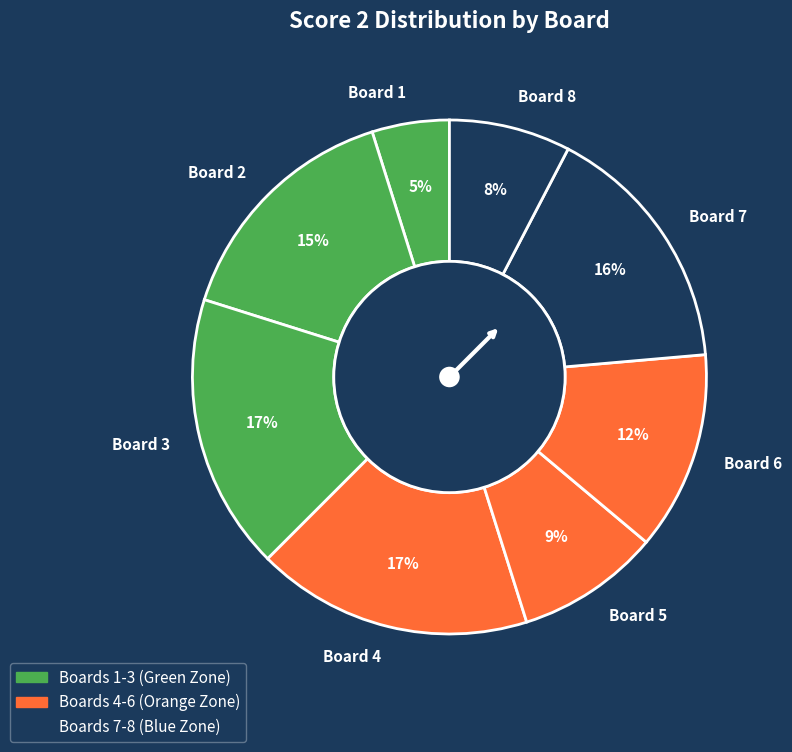

To the nearest percent, what is the average slice percentage?

12%